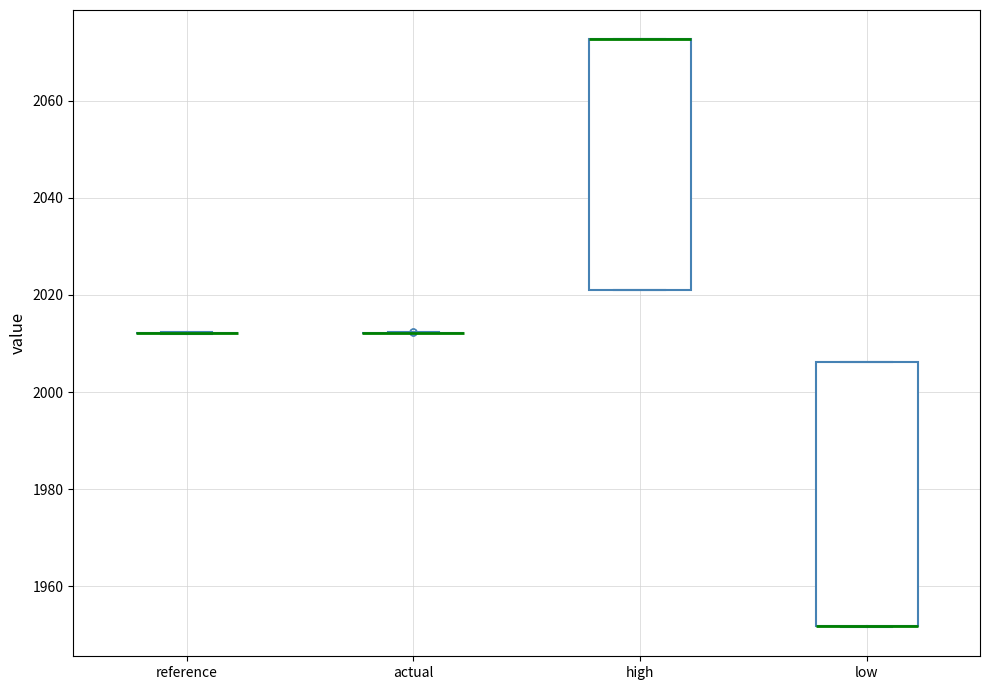

Comparing the boxes themselves (not the whiskers), which one is the tallest?

low